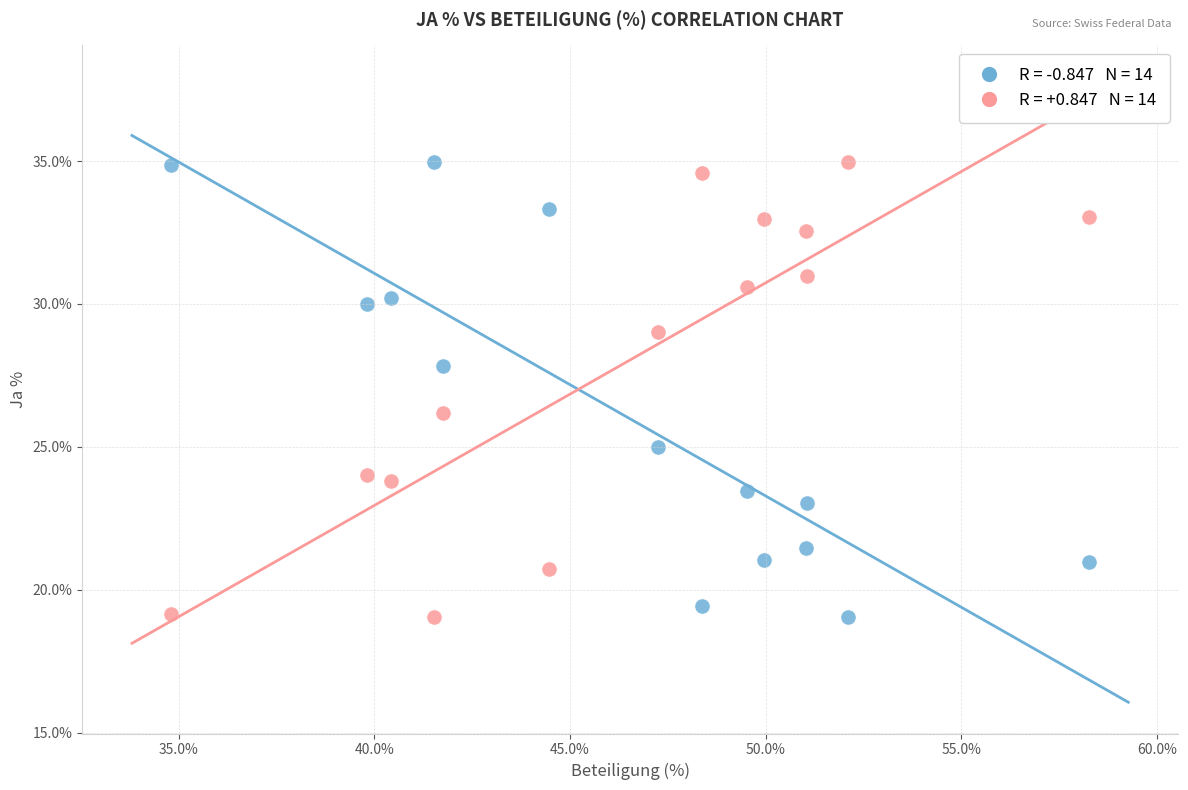

Across all data points, what is the range of Y values (max minus min)?

15.9